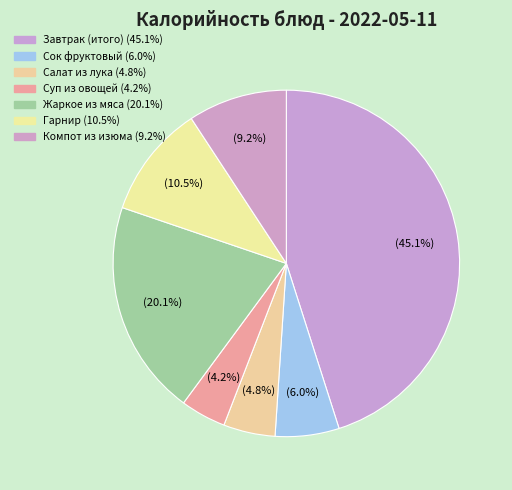

Is it true that Сок фруктовый is 6% of the pie?

True